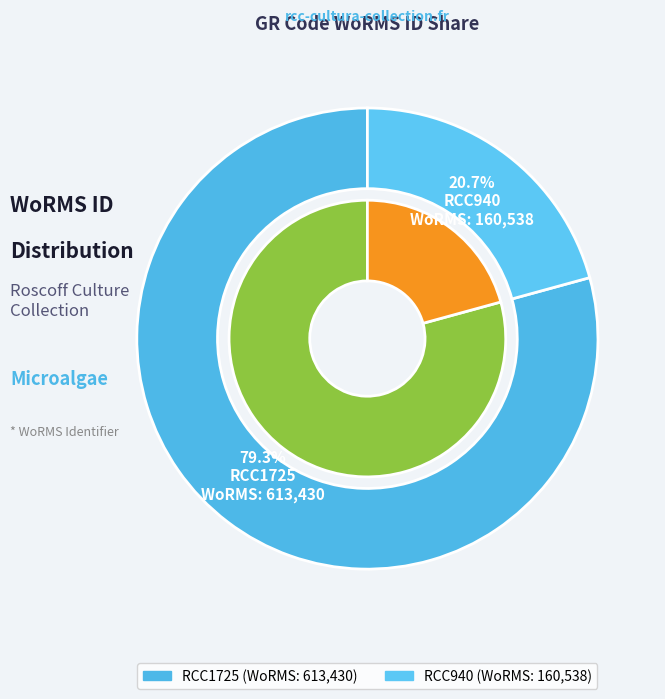

Does RCC1725 account for over 50% of the chart?

Yes